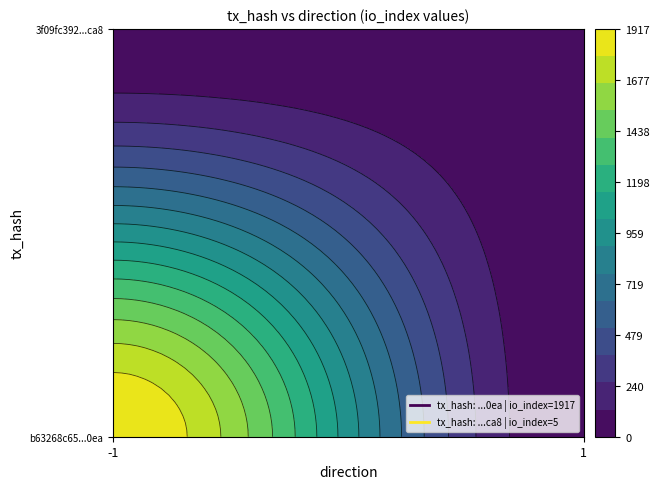

Between direction and io_index, which series saw the biggest shift?

b63268c65df6d663074a06951948a130f0220ea